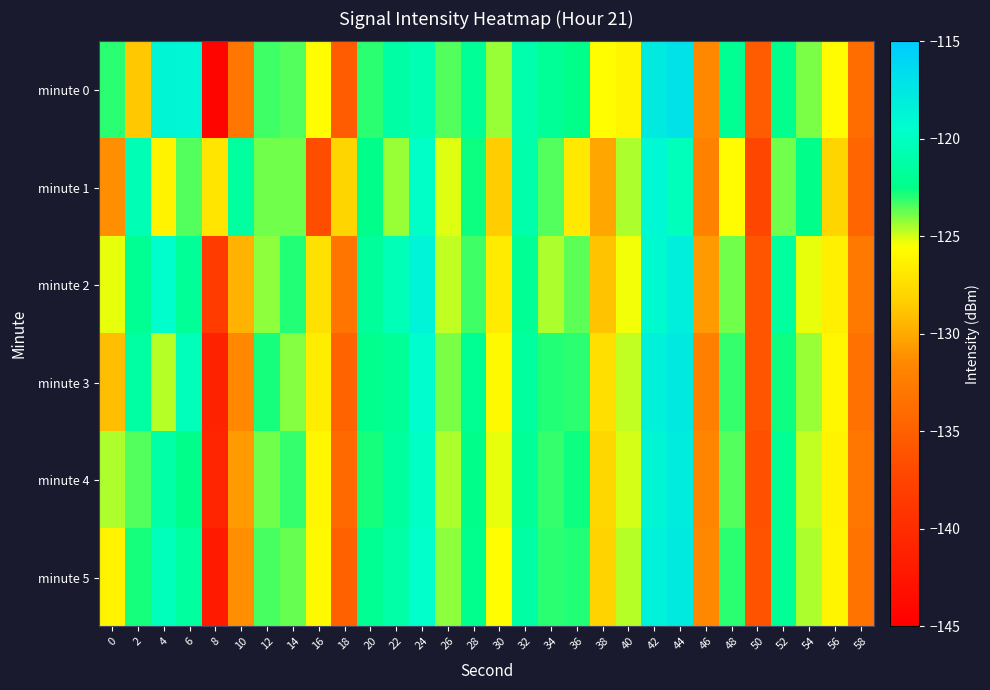

Reading right to left, transcribe all the data shown in this chart.

minute 0: 58=-133.9	56=-125.7	54=-124.0	52=-122.4	50=-135.4	48=-122.1	46=-131.5	44=-117.1	42=-117.7	40=-126.1	38=-125.6	36=-122.4	34=-121.8	32=-120.9	30=-124.3	28=-121.8	26=-123.5	24=-120.7	22=-121.3	20=-123.1	18=-135.5	16=-125.6	14=-123.5	12=-123.3	10=-133.0	8=-144.3	6=-118.9	4=-118.7	2=-128.7	0=-123.1
minute 1: 58=-134.5	56=-127.9	54=-122.4	52=-123.8	50=-137.2	48=-125.7	46=-132.1	44=-120.3	42=-118.9	40=-124.6	38=-130.2	36=-126.8	34=-123.5	32=-121.0	30=-128.4	28=-122.7	26=-125.1	24=-119.8	22=-124.3	20=-122.5	18=-127.9	16=-136.6	14=-123.8	12=-123.8	10=-121.5	8=-127.0	6=-123.6	4=-126.1	2=-120.6	0=-131.2
minute 2: 58=-132.8	56=-126.4	54=-125.2	52=-121.5	50=-136.0	48=-123.9	46=-130.7	44=-118.1	42=-119.2	40=-125.4	38=-128.9	36=-123.6	34=-124.5	32=-122.0	30=-126.7	28=-123.3	26=-124.8	24=-118.6	22=-120.4	20=-121.7	18=-133.1	16=-127.3	14=-122.9	12=-124.2	10=-129.6	8=-138.4	6=-121.8	4=-119.5	2=-122.1	0=-125.3
minute 3: 58=-133.4	56=-126.0	54=-124.3	52=-122.7	50=-135.9	48=-123.2	46=-132.3	44=-117.6	42=-118.3	40=-124.8	38=-127.4	36=-123.0	34=-122.9	32=-121.5	30=-125.8	28=-122.1	26=-124.0	24=-119.4	22=-121.9	20=-122.3	18=-134.7	16=-126.5	14=-124.1	12=-122.8	10=-131.5	8=-141.2	6=-120.3	4=-124.7	2=-121.4	0=-129.1
minute 4: 58=-133.0	56=-126.2	54=-124.8	52=-122.0	50=-136.4	48=-123.5	46=-131.8	44=-117.9	42=-118.7	40=-125.0	38=-127.8	36=-122.7	34=-123.2	32=-121.8	30=-125.3	28=-122.5	26=-124.5	24=-119.9	22=-121.5	20=-122.8	18=-134.2	16=-126.0	14=-123.1	12=-123.9	10=-130.7	8=-140.8	6=-122.4	4=-121.2	2=-123.5	0=-124.6
minute 5: 58=-133.2	56=-126.1	54=-124.5	52=-121.8	50=-136.2	48=-123.0	46=-131.5	44=-117.8	42=-118.5	40=-124.7	38=-128.1	36=-122.9	34=-123.0	32=-121.3	30=-125.6	28=-122.3	26=-124.2	24=-119.6	22=-121.2	20=-122.1	18=-134.9	16=-125.8	14=-123.7	12=-123.4	10=-131.2	8=-142.0	6=-121.5	4=-120.3	2=-122.8	0=-126.2